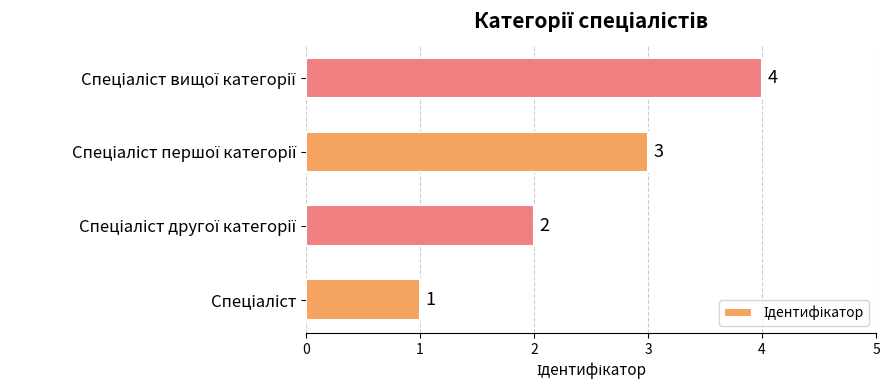

Count the values in the range 2 to 4.

3